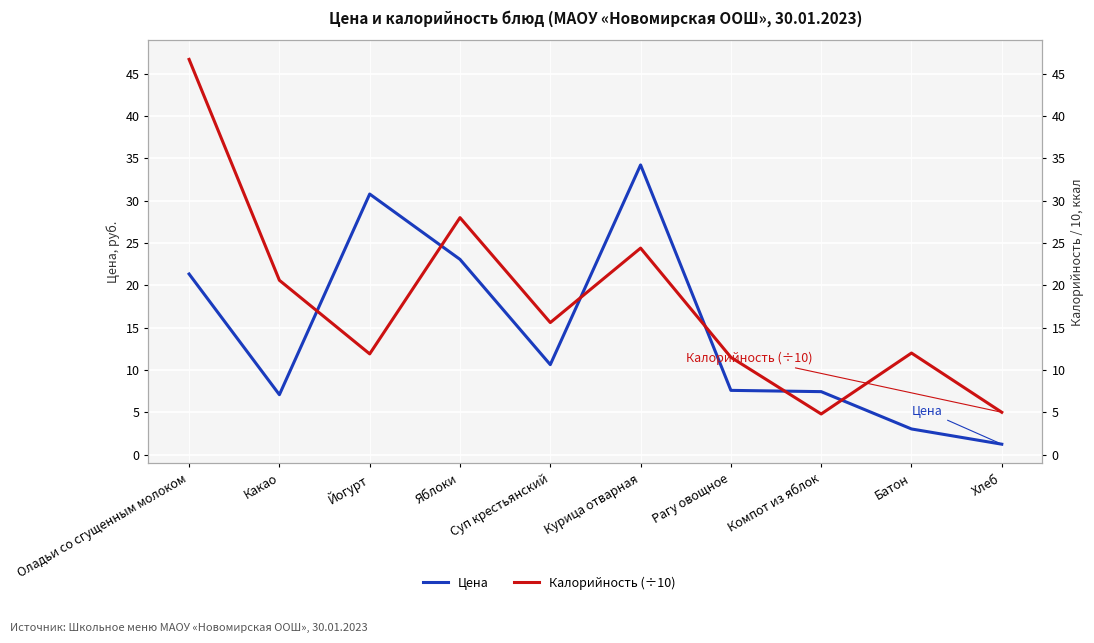

What are all the series names shown in the legend?

Цена, Калорийность (÷10)